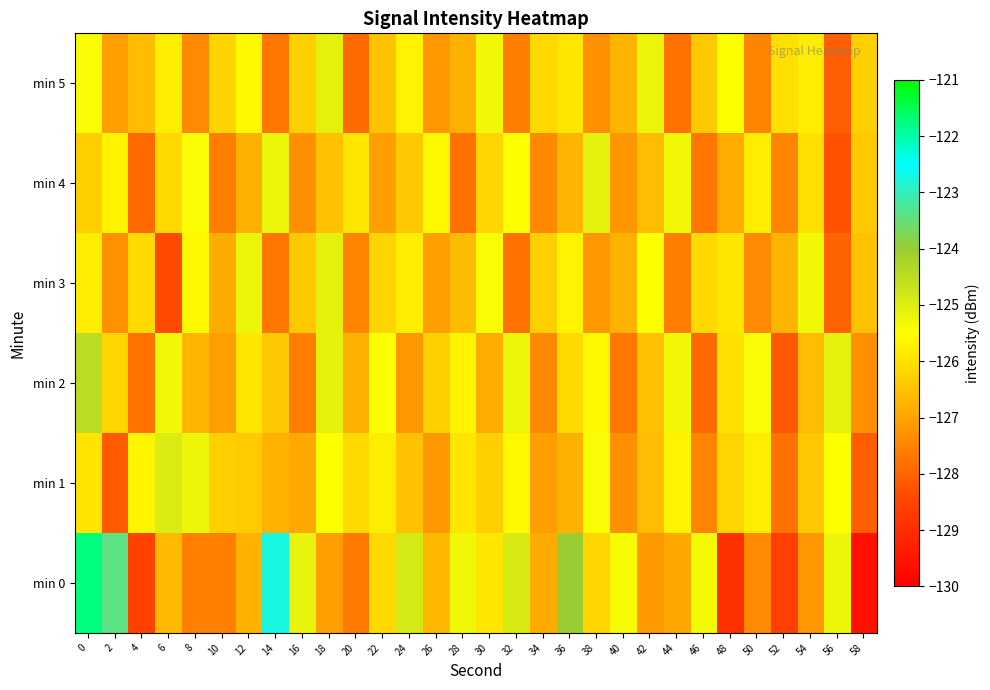

Reading left to right, transcribe all the data shown in this chart.

min 0: 0=-121.7	2=-123.4	4=-128.5	6=-126.6	8=-127.5	10=-127.6	12=-126.8	14=-122.8	16=-125.2	18=-127.1	20=-127.7	22=-126.1	24=-124.9	26=-126.7	28=-125.3	30=-125.9	32=-124.9	34=-126.9	36=-124.0	38=-126.2	40=-125.4	42=-127.2	44=-126.9	46=-125.3	48=-128.9	50=-127.4	52=-128.6	54=-127.2	56=-125.3	58=-129.6
min 1: 0=-125.9	2=-128.2	4=-125.7	6=-124.9	8=-125.2	10=-126.3	12=-126.3	14=-126.7	16=-126.9	18=-125.5	20=-126.1	22=-125.8	24=-126.5	26=-127.2	28=-125.9	30=-126.3	32=-125.6	34=-127.1	36=-126.8	38=-125.4	40=-127.3	42=-126.6	44=-125.7	46=-127.5	48=-126.2	50=-125.8	52=-127.8	54=-126.4	56=-125.5	58=-128.1
min 2: 0=-124.5	2=-126.2	4=-127.8	6=-125.3	8=-126.7	10=-127.1	12=-125.9	14=-126.4	16=-127.6	18=-125.1	20=-126.8	22=-125.5	24=-127.2	26=-126.3	28=-125.7	30=-126.9	32=-125.2	34=-127.4	36=-126.1	38=-125.6	40=-127.7	42=-126.5	44=-125.3	46=-127.9	48=-126.0	50=-125.4	52=-128.2	54=-126.6	56=-125.1	58=-127.3
min 3: 0=-125.8	2=-127.3	4=-126.1	6=-128.4	8=-125.6	10=-126.9	12=-125.2	14=-127.7	16=-126.4	18=-125.1	20=-127.5	22=-126.2	24=-125.8	26=-127.1	28=-126.6	30=-125.4	32=-127.8	34=-126.3	36=-125.7	38=-127.2	40=-126.8	42=-125.5	44=-127.6	46=-126.1	48=-125.9	50=-127.4	52=-126.7	54=-125.3	56=-128.0	58=-126.5
min 4: 0=-126.3	2=-125.7	4=-127.9	6=-126.1	8=-125.4	10=-127.6	12=-126.8	14=-125.2	16=-127.3	18=-126.5	20=-125.9	22=-127.1	24=-126.4	26=-125.6	28=-127.8	30=-126.2	32=-125.5	34=-127.4	36=-126.7	38=-125.1	40=-127.2	42=-126.6	44=-125.3	46=-127.7	48=-126.9	50=-125.8	52=-127.5	54=-126.0	56=-128.3	58=-126.4
min 5: 0=-125.4	2=-127.1	4=-126.6	6=-125.8	8=-127.4	10=-126.2	12=-125.6	14=-127.7	16=-126.3	18=-125.1	20=-127.9	22=-126.5	24=-125.7	26=-127.2	28=-126.8	30=-125.3	32=-127.6	34=-126.1	36=-125.9	38=-127.3	40=-126.7	42=-125.2	44=-127.8	46=-126.4	48=-125.5	50=-127.5	52=-126.0	54=-125.8	56=-128.1	58=-126.3